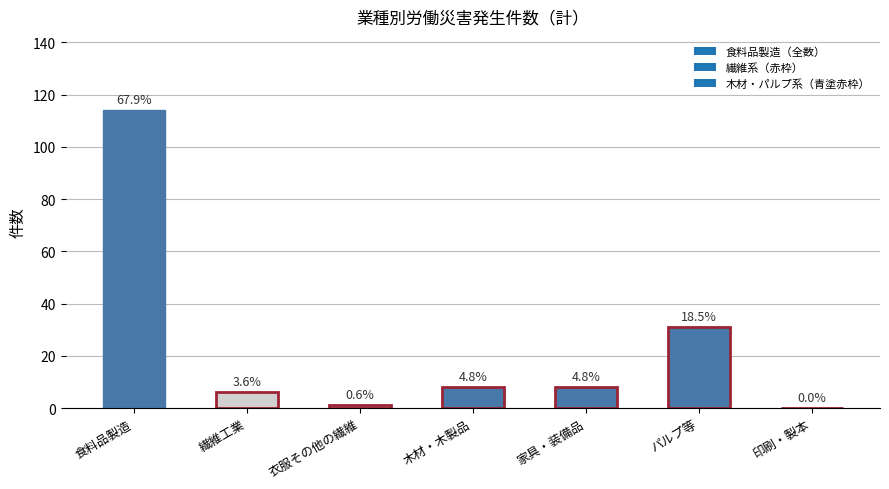

Are the bars horizontal?

No